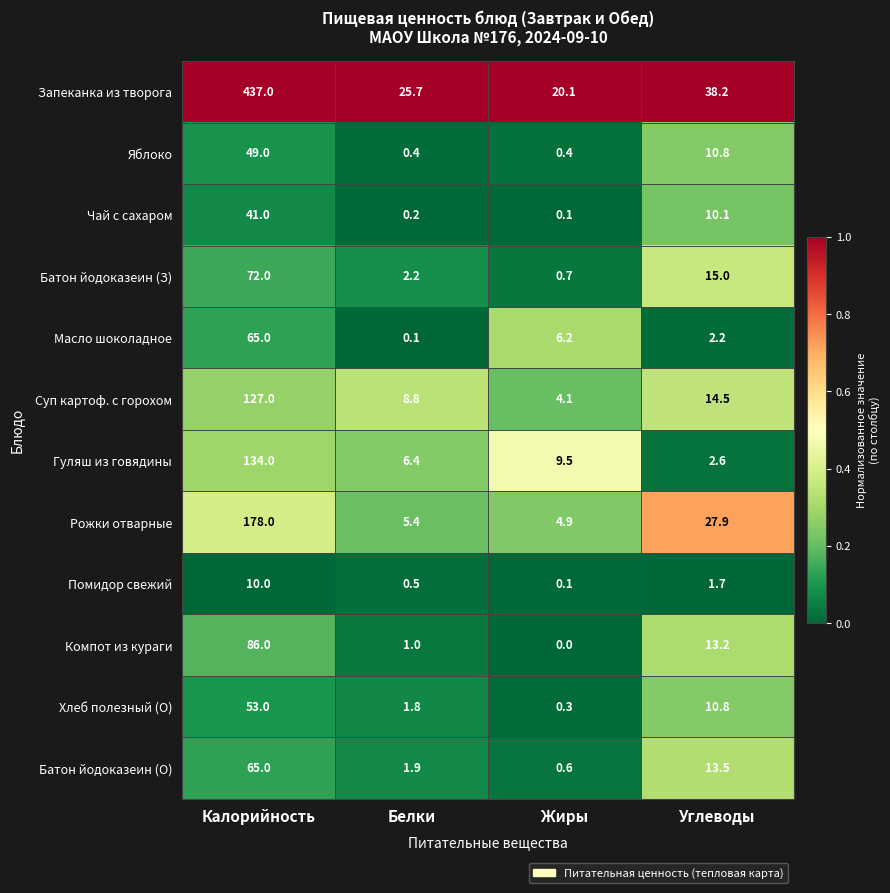

Between Белки and Углеводы, which series saw the biggest shift?

Рожки отварные